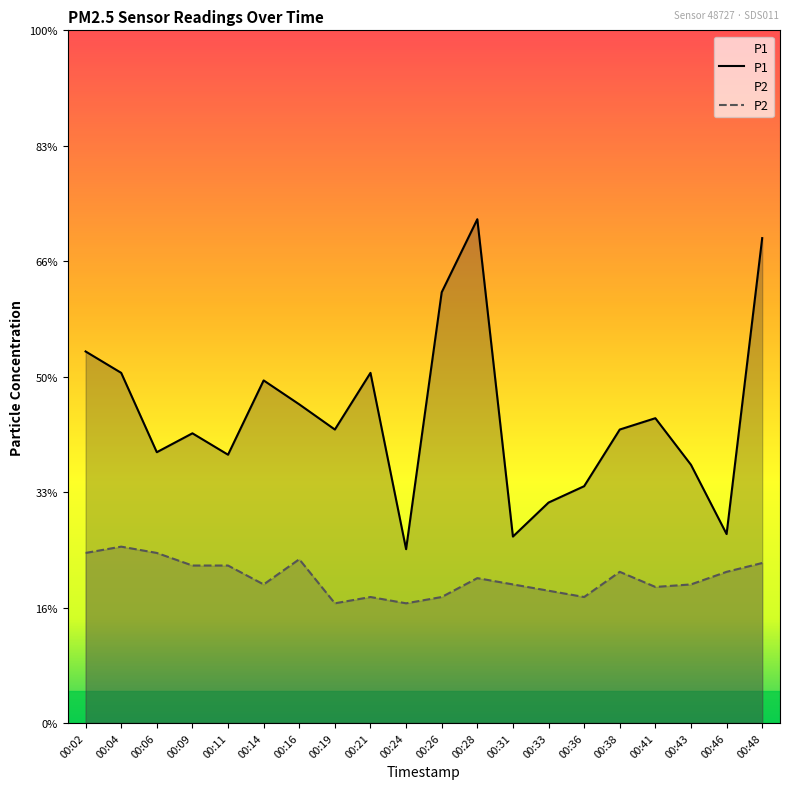

What is the minimum value shown in the chart?

0.9